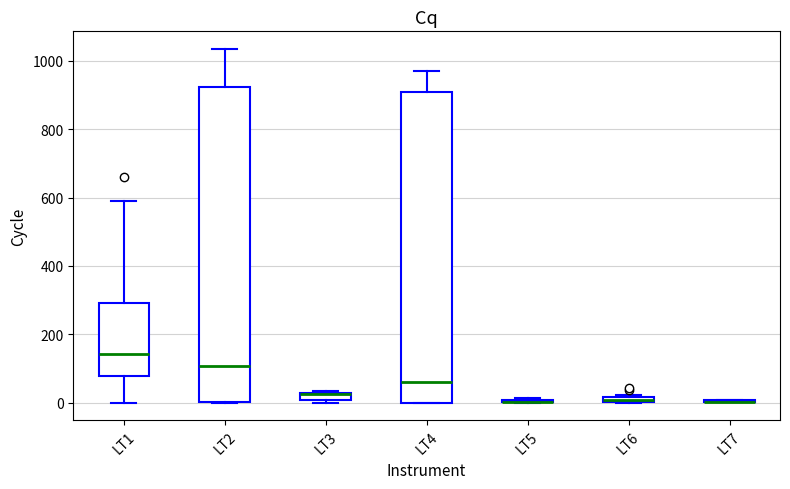

Where is the upper edge of the box for LT4 on the y-axis? The values are not printed on the chart, so give them approximately, as read against the axis.

920